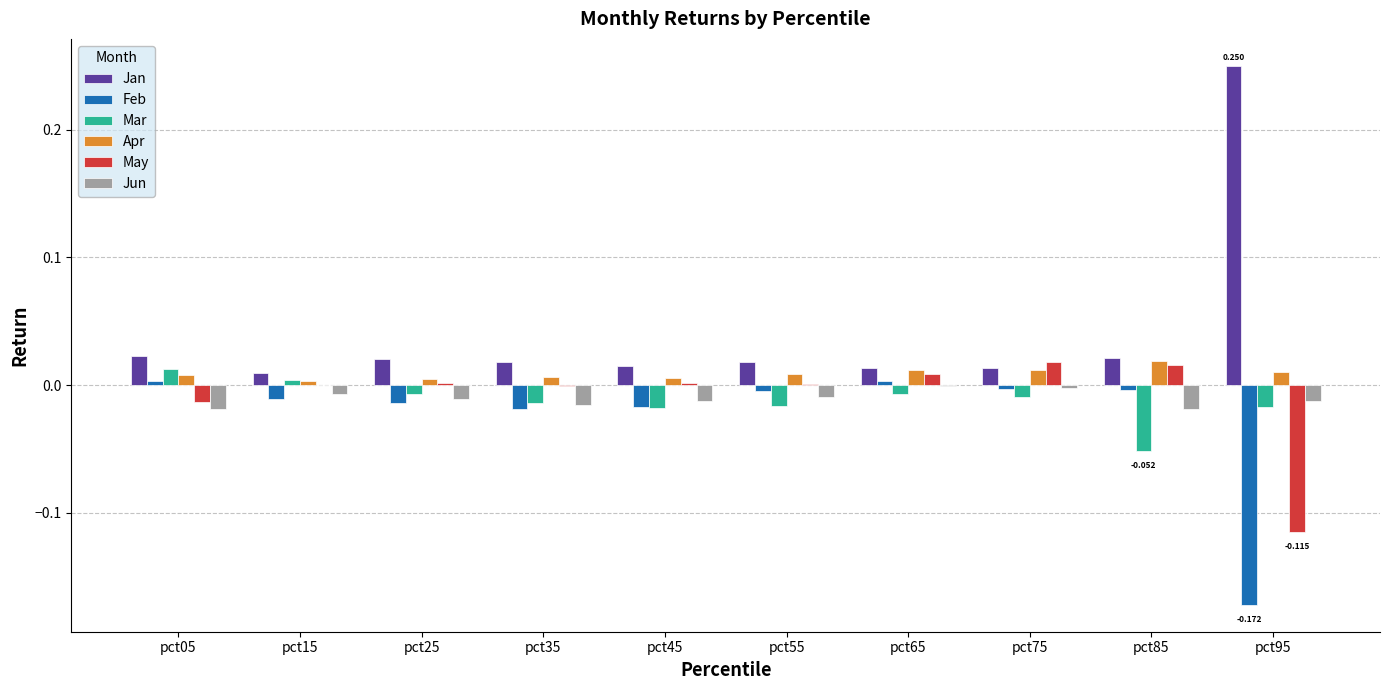

Which series has the largest total across all categories?

Jan